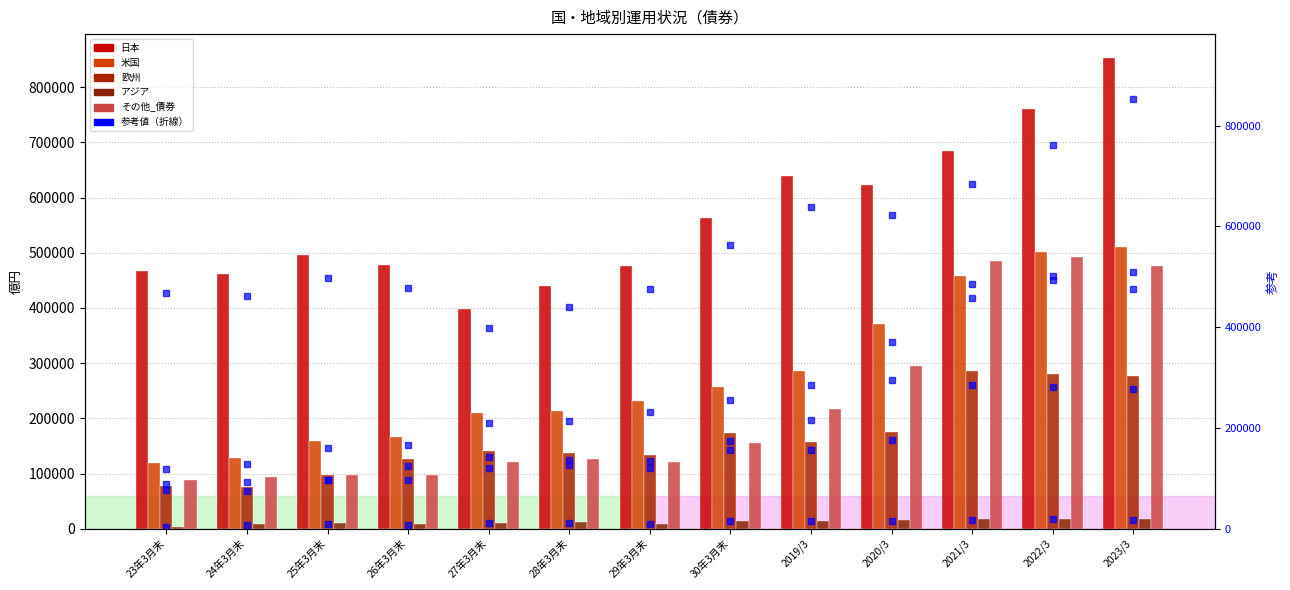

How many bars are there in each group?

5